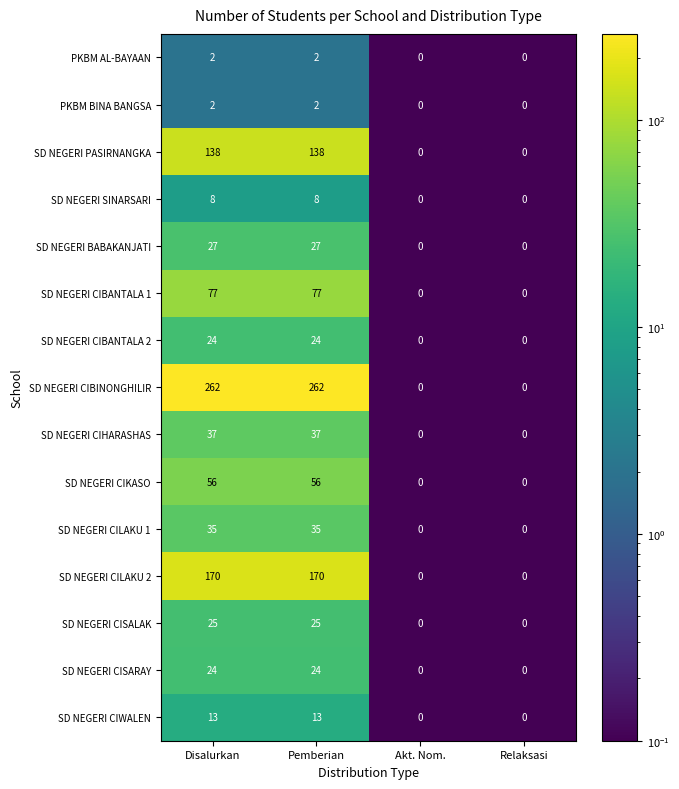

How many categories are shown in the chart?

4